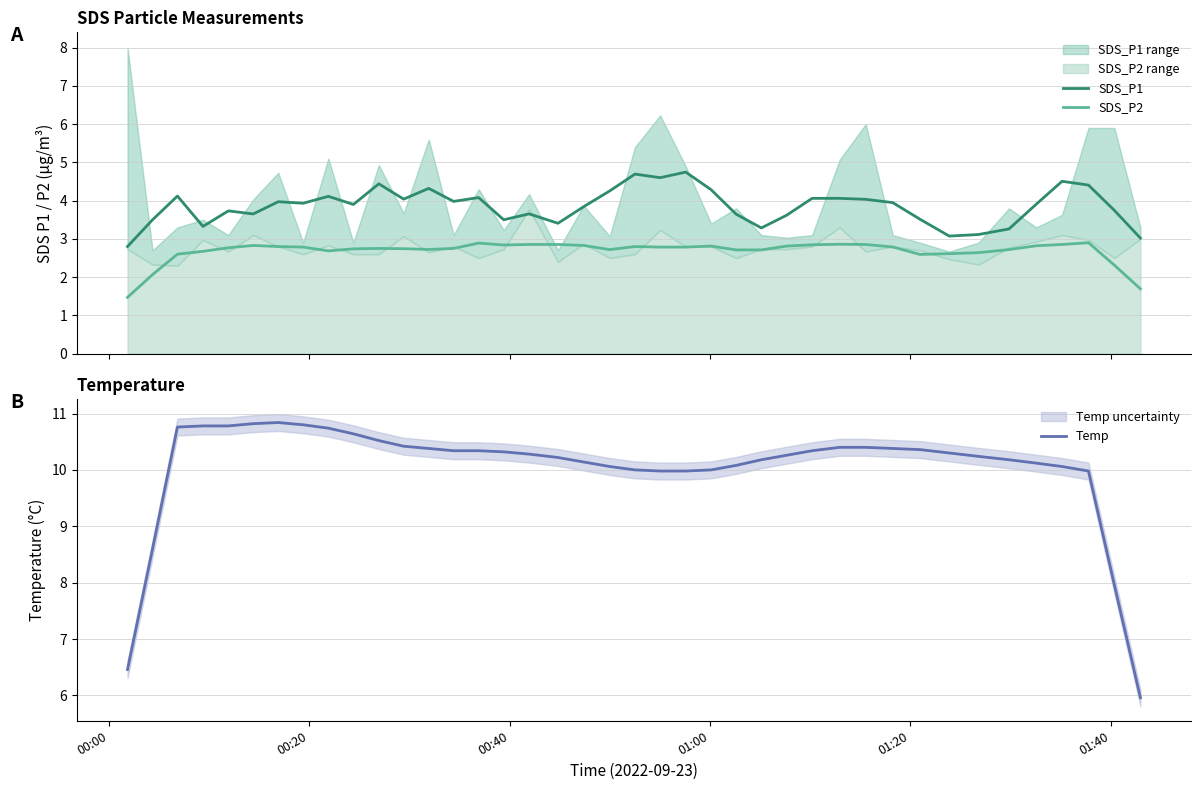

How many values in the SDS_P1 series exceed 3?

39